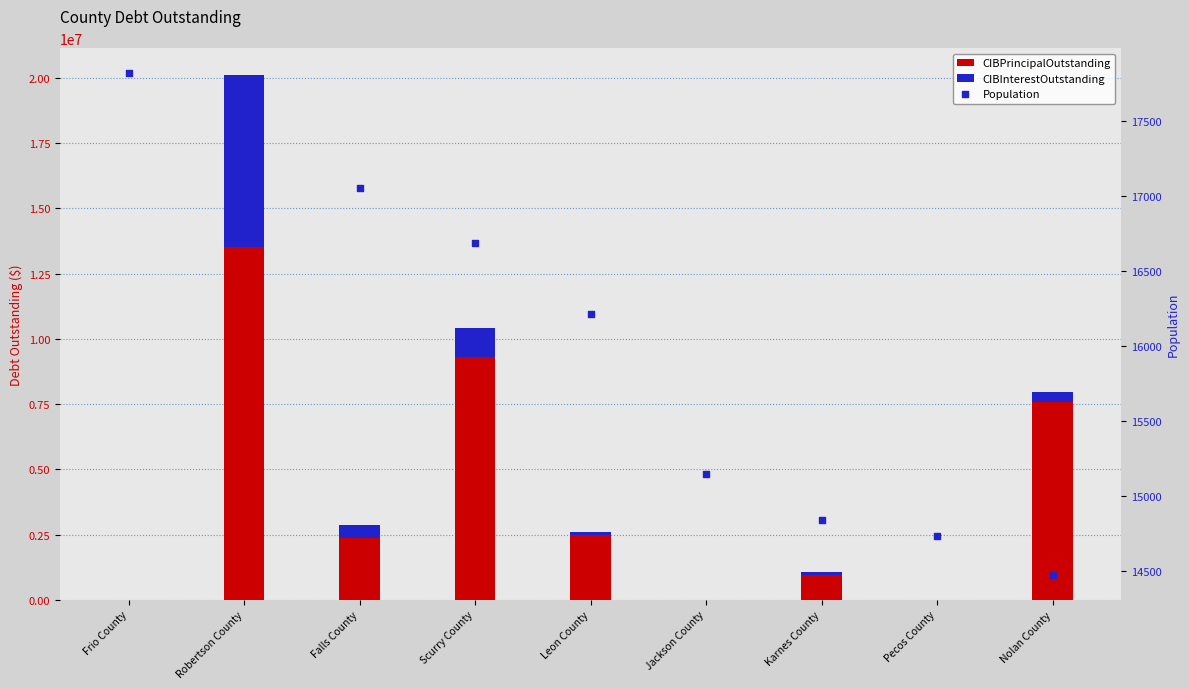

Which series reaches the minimum Y coordinate?

CIBPrincipalOutstanding